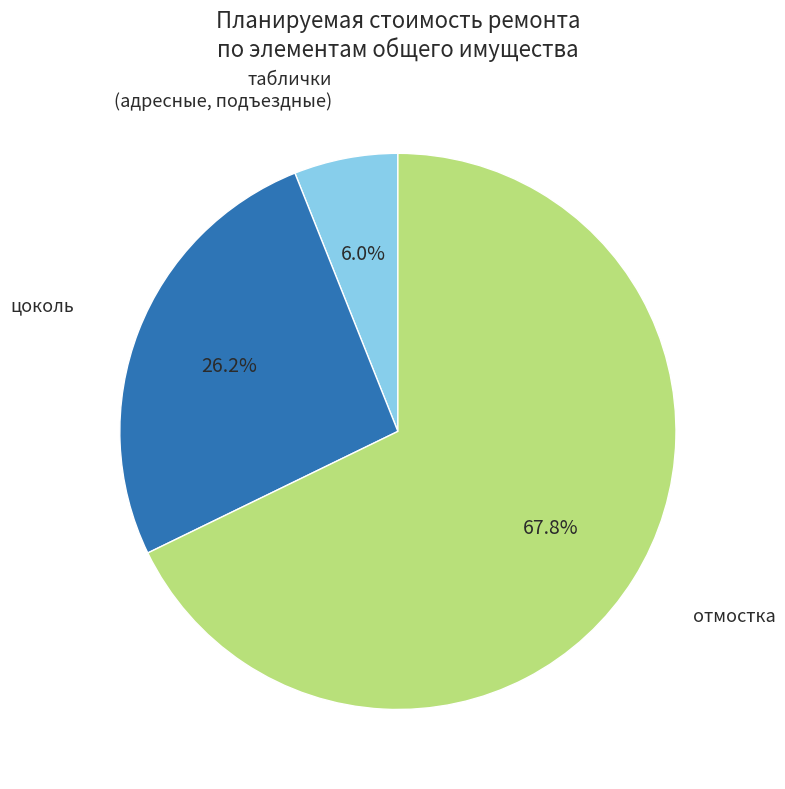

How many slices are in this pie chart?

3